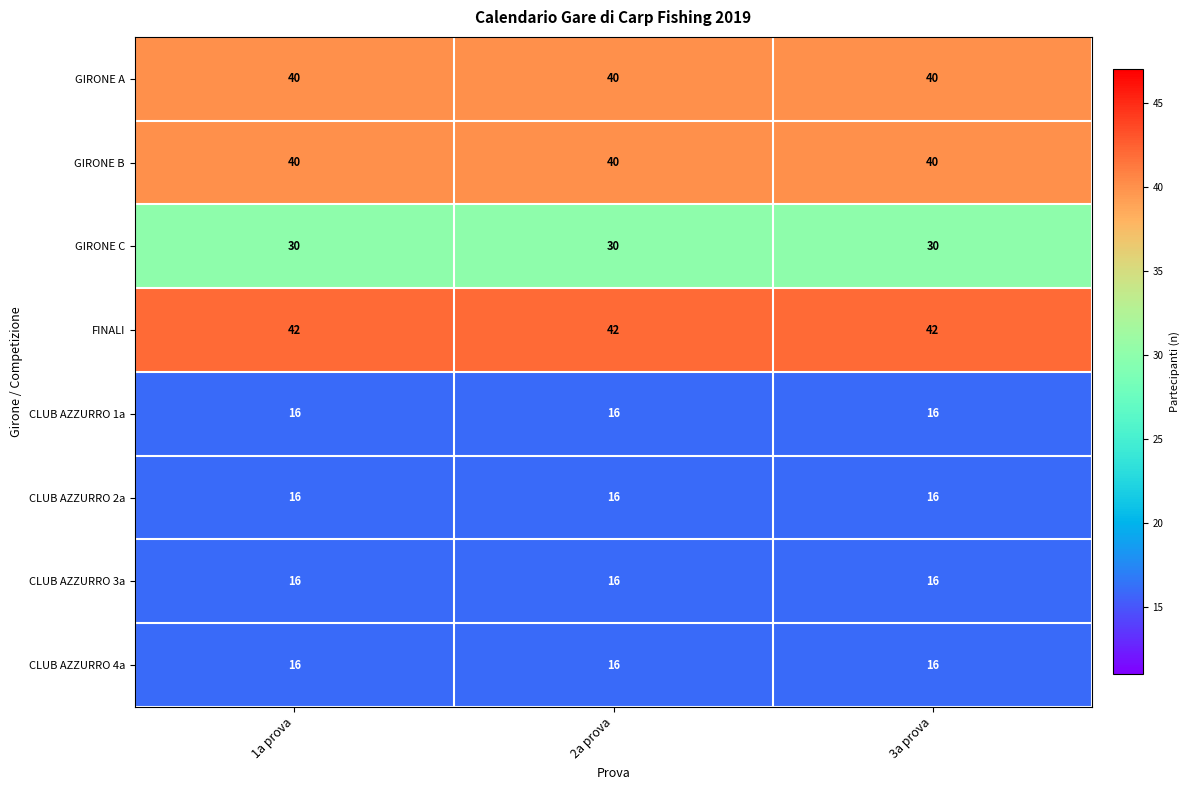

What is the spread (max minus min) of values at 3a prova?

26